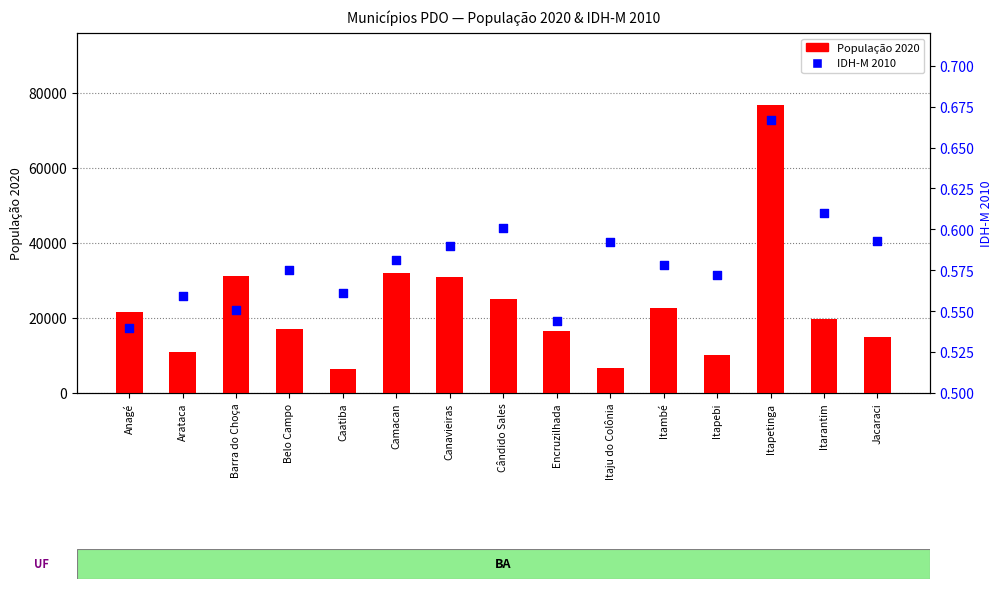

At how many categories does at least one series exceed 70934?

1